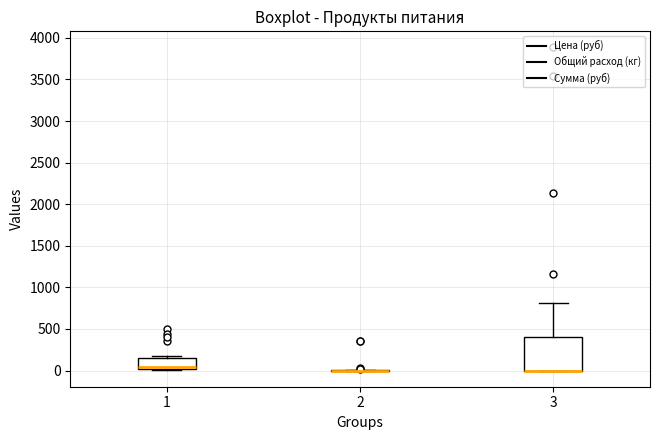

Reading left to right, read every box against the y-axis: the position of its median line, the range the box covers, and the ends of its whiskers. The values are not printed on the chart, so give them approximately, as read against the axis.

1: median 50, box 0 to 150, whiskers 0 (just below the box's lower edge) to 200
2: box collapsed to a line at 0, whiskers 0 to 0
3: median 0 (drawn on the box's lower edge), box 0 to 400, whiskers 0 to 800